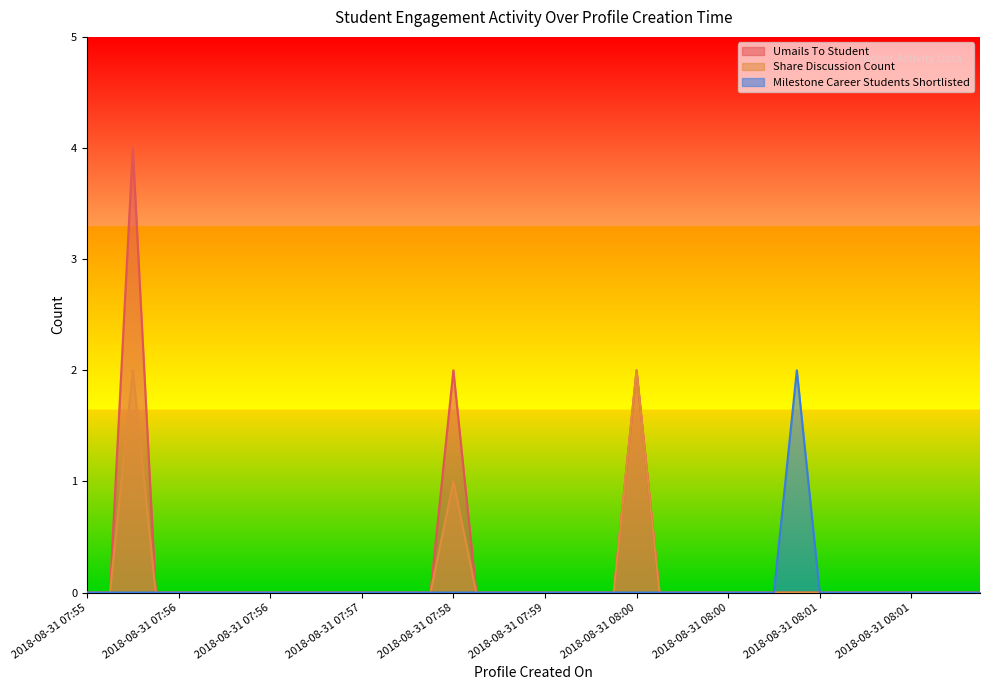

At which label is Umails To Student closest to 2?

2018-08-31 07:58